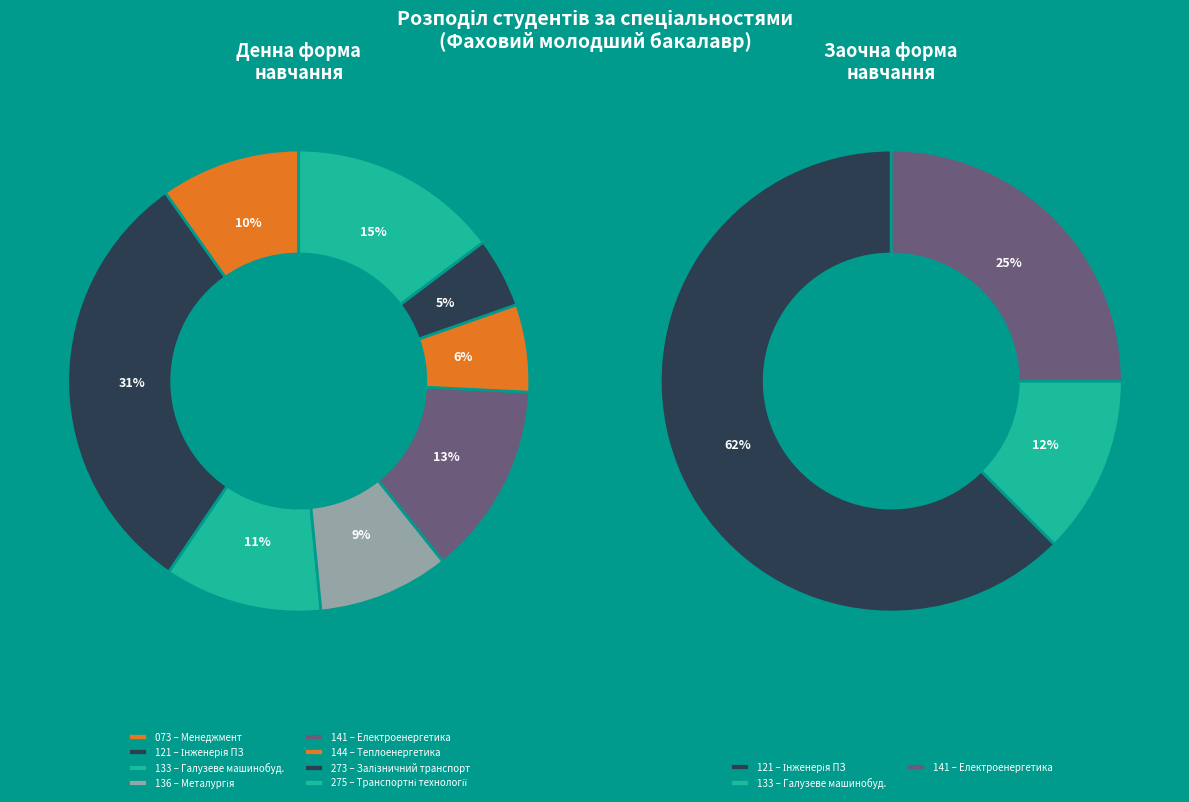

Rank the series at 3 from highest to lowest value.

Денна, Заочна